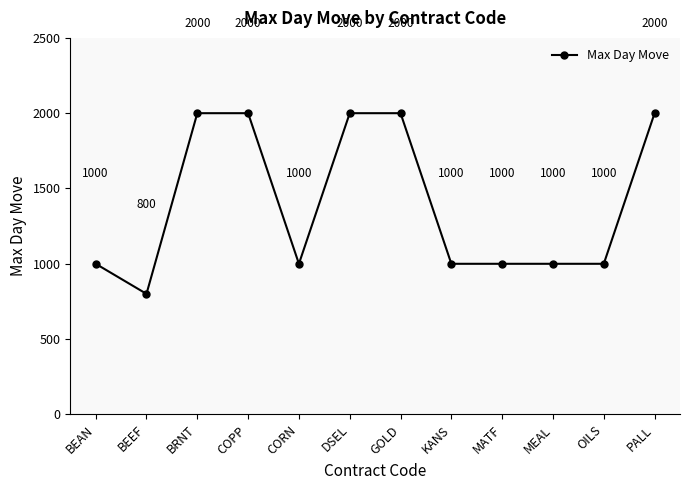

What is the maximum value shown in the chart?

2000.0